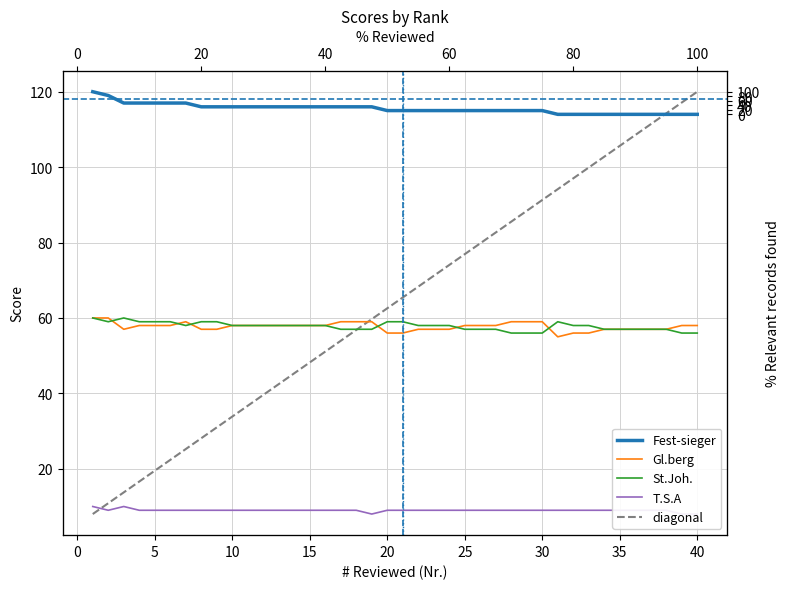

At which label is diagonal closest to 64?

20